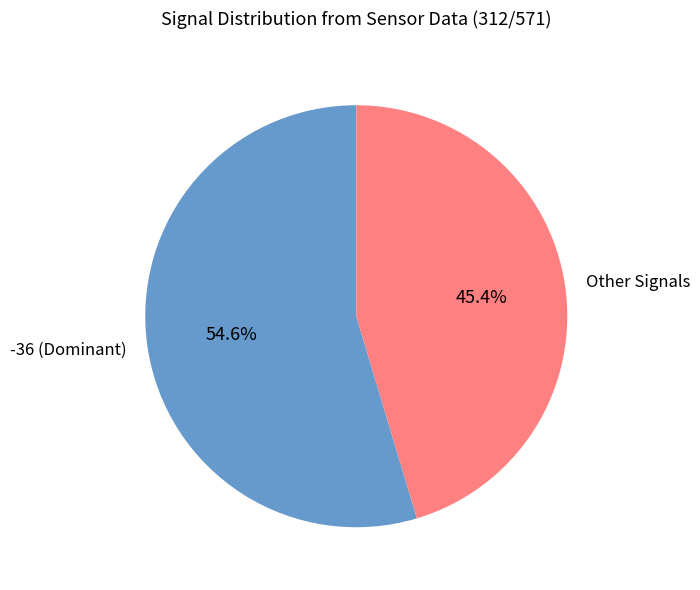

Approximately how many times larger is the value at -36 (Dominant) compared to Other Signals?

1.2